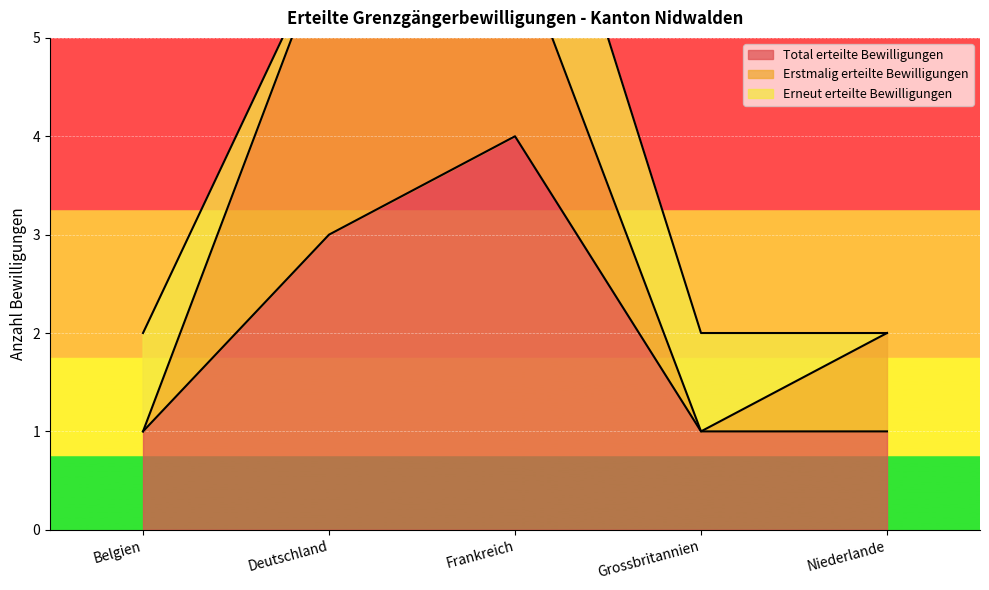

What position from the left is Niederlande?

5